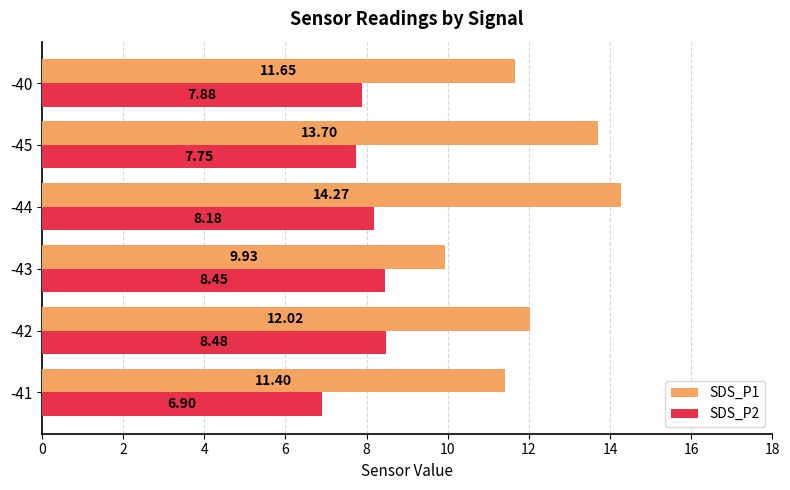

List the labels in order of SDS_P1 value, smallest first.

-43, -41, -40, -42, -45, -44